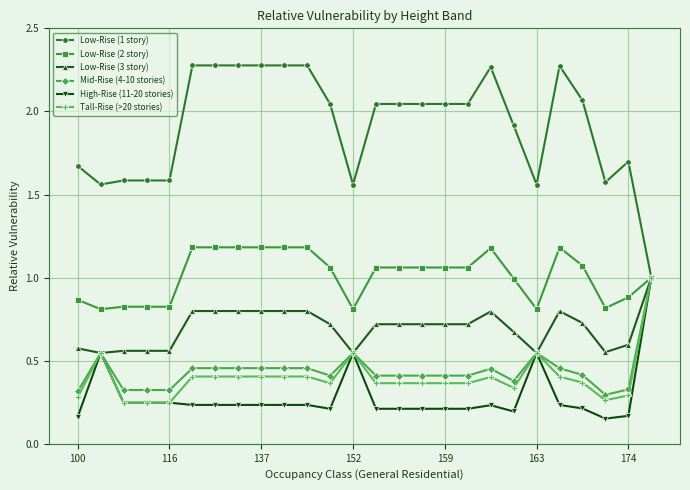

How many categories are shown in the chart?

26